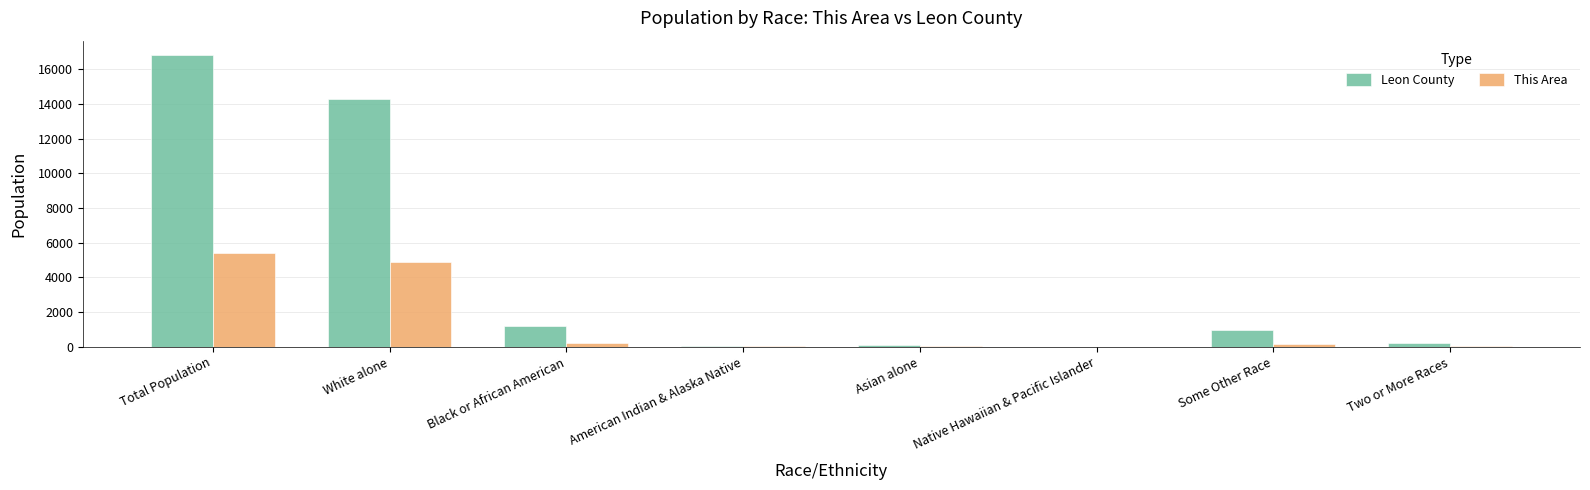

At which label is This Area closest to 2707?

White alone